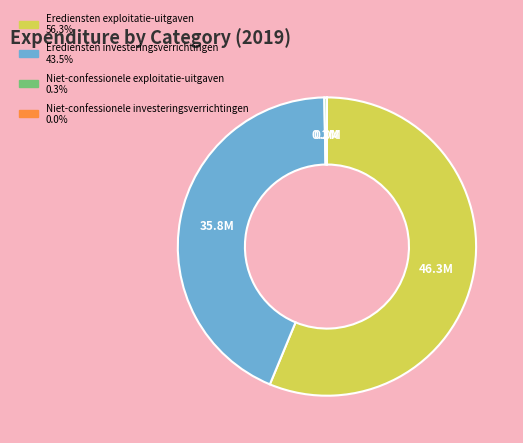

What is the majority slice?

Erediensten exploitatie-uitgaven